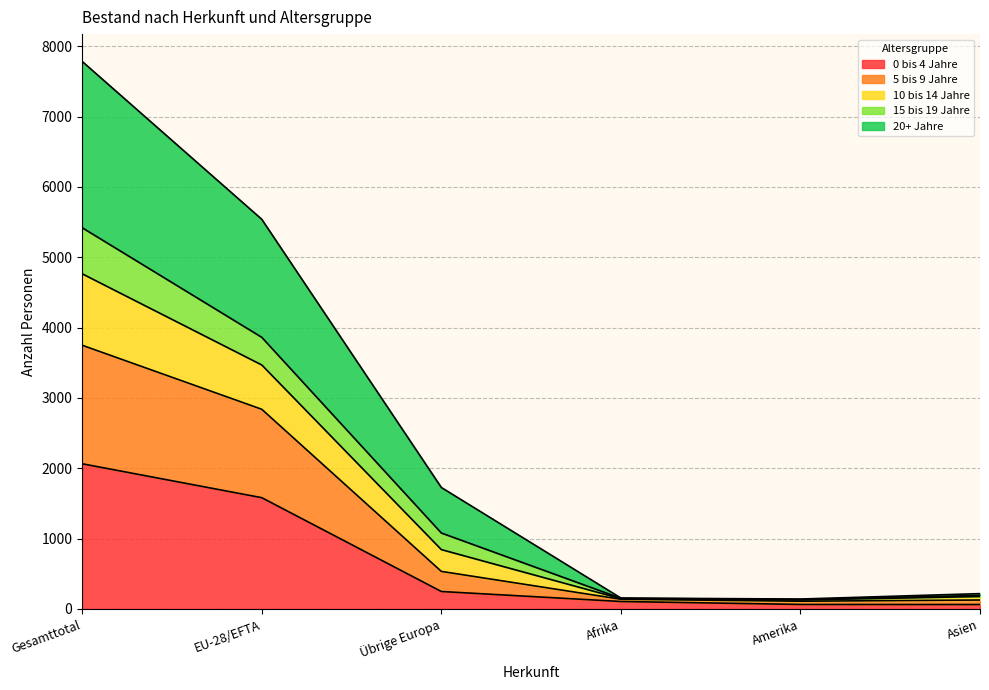

Which category has the highest value in the 0 bis 4 Jahre series?

Gesamttotal